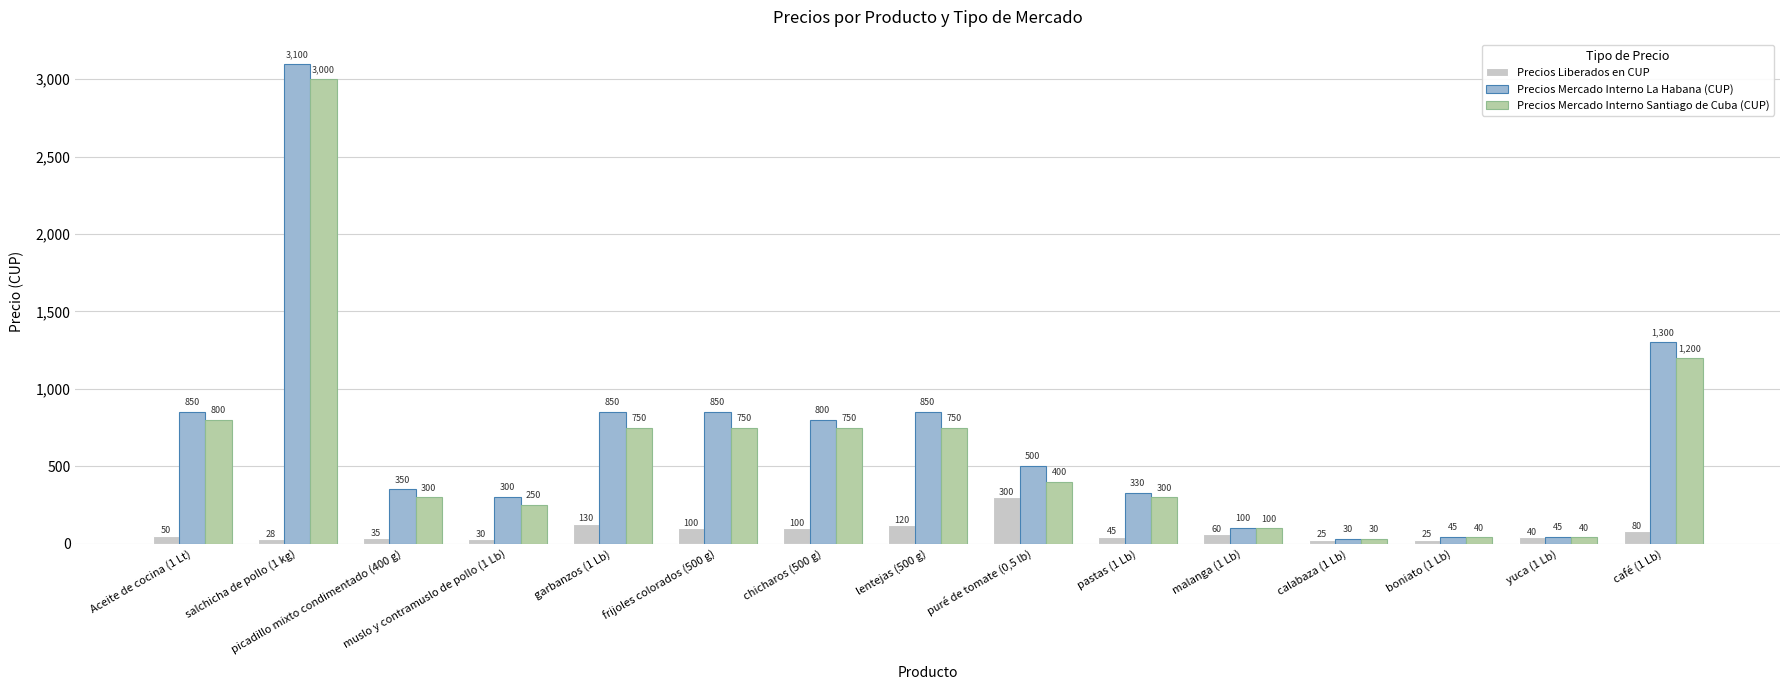

Reading left to right, extract all data points from this chart.

Precios Liberados en CUP: 50	28	35	30	130	100	100	120	300	45	60	25	25	40	80
Precios Mercado Interno La Habana (CUP): 850	3100	350	300	850	850	800	850	500	330	100	30	45	45	1300
Precios Mercado Interno Santiago de Cuba (CUP): 800	3000	300	250	750	750	750	750	400	300	100	30	40	40	1200